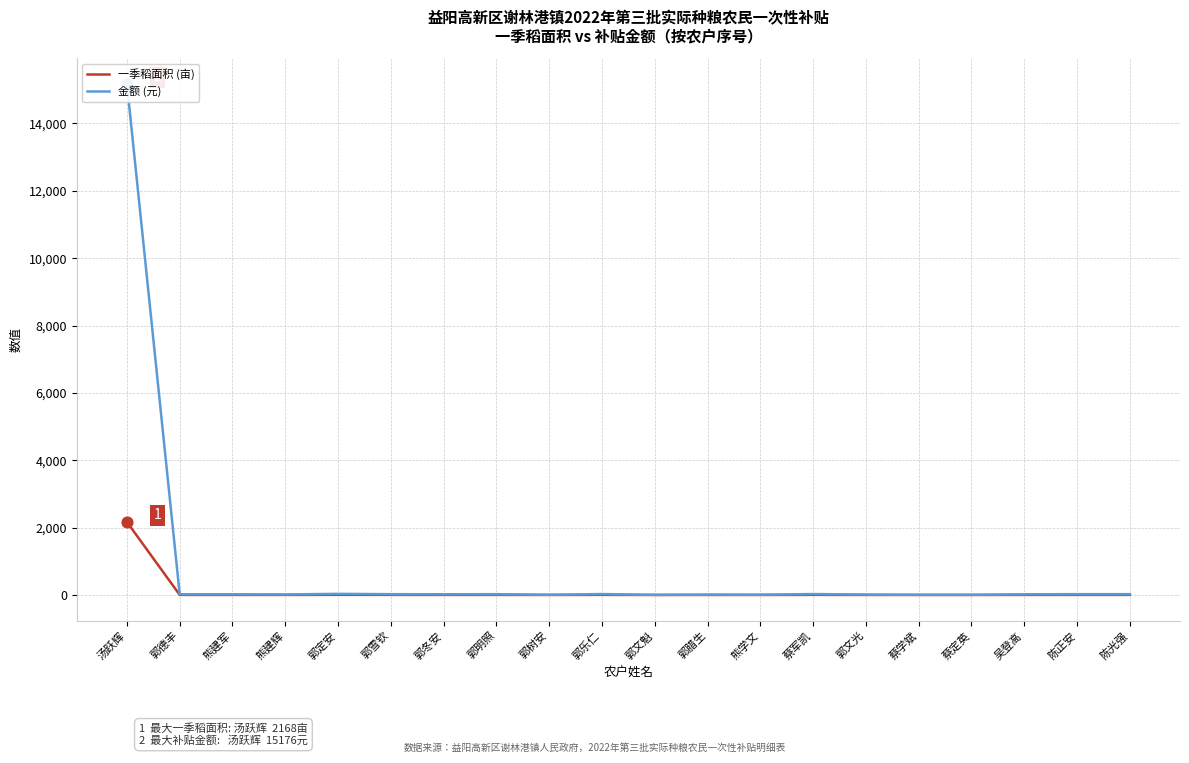

Which series contains the highest Y value?

金额 (元)